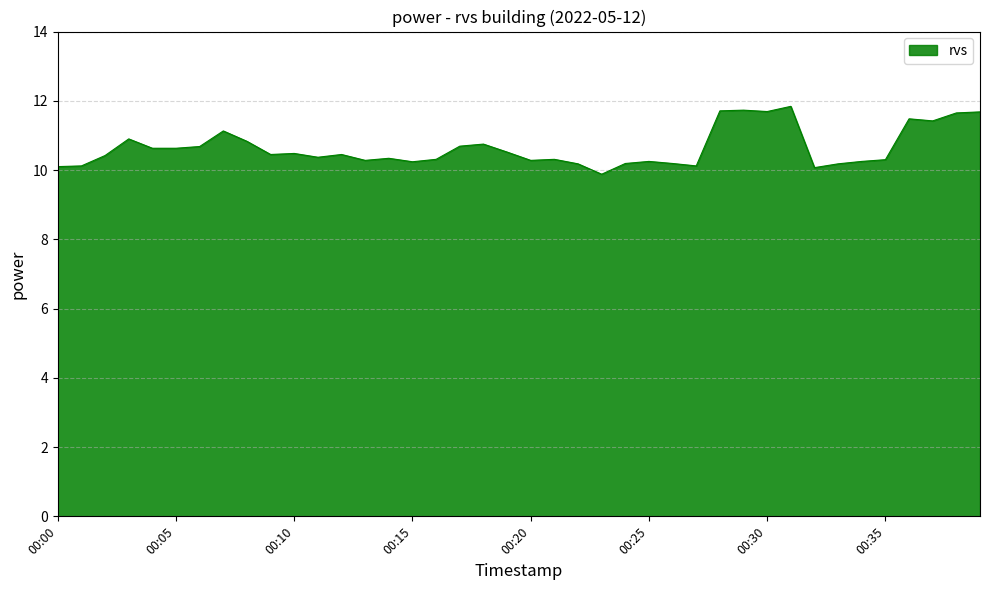

What is the maximum value shown in the chart?

11.8